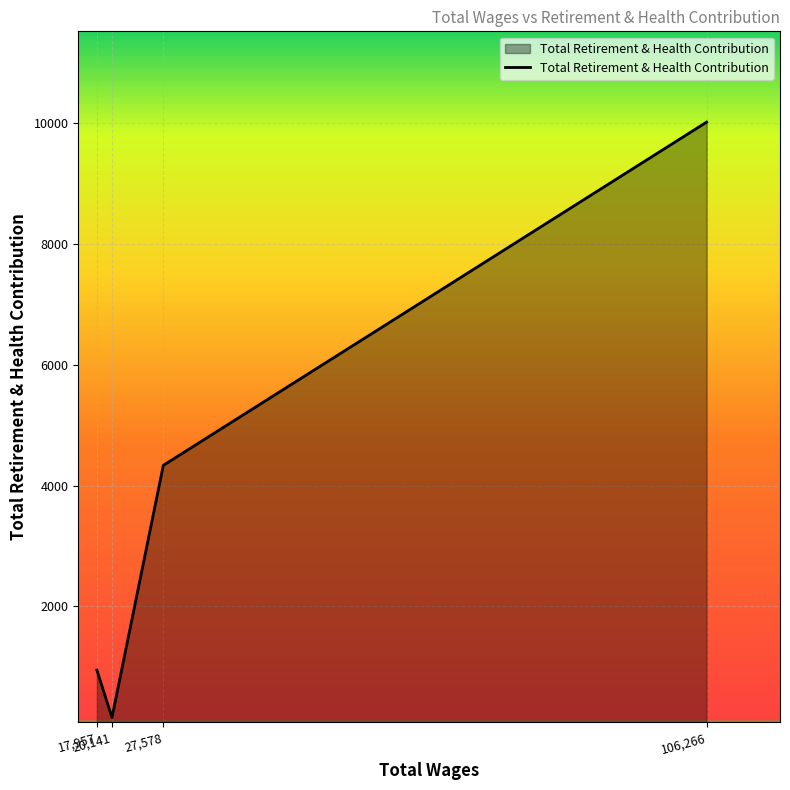

What is the sum of all values?

15458